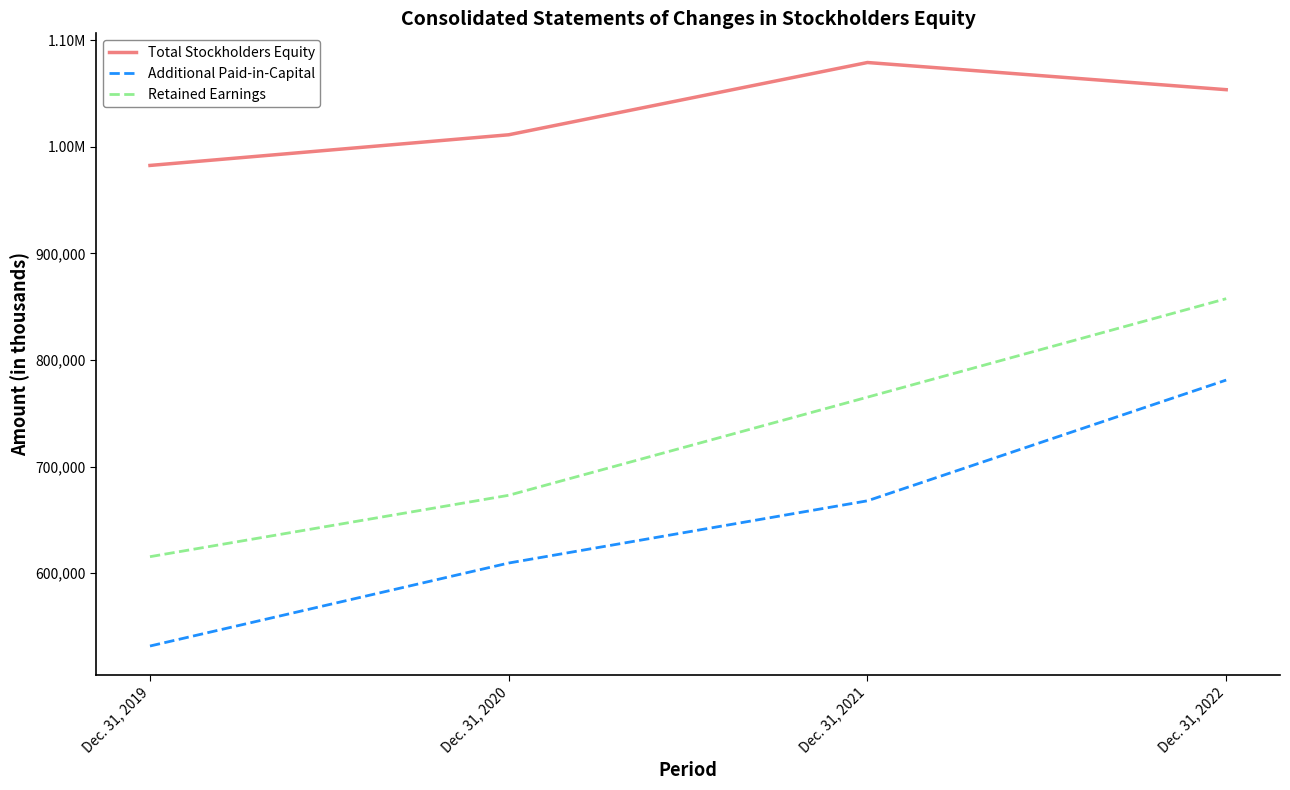

Reading left to right, list all the values displayed in this chart.

Total Stockholders Equity: 982517	1011287	1079081	1053595
Additional Paid-in-Capital: 531667	609531	667906	781165
Retained Earnings: 615481	673084	765133	857518